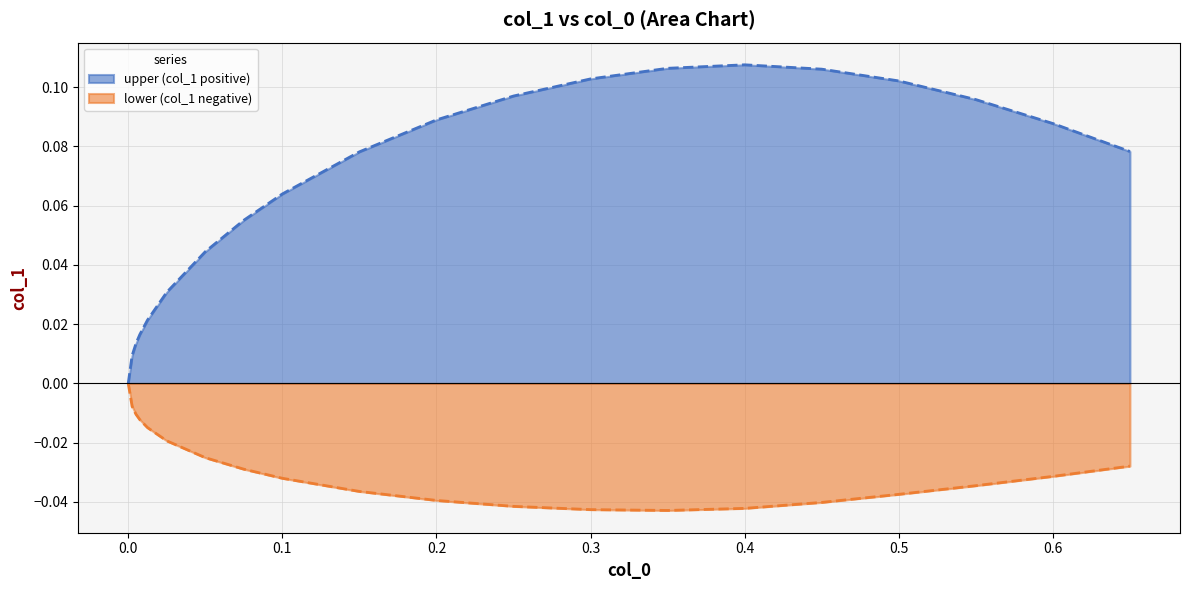

The lower (col_1 negative) series shows 0.0 at 0.0. True or false?

True